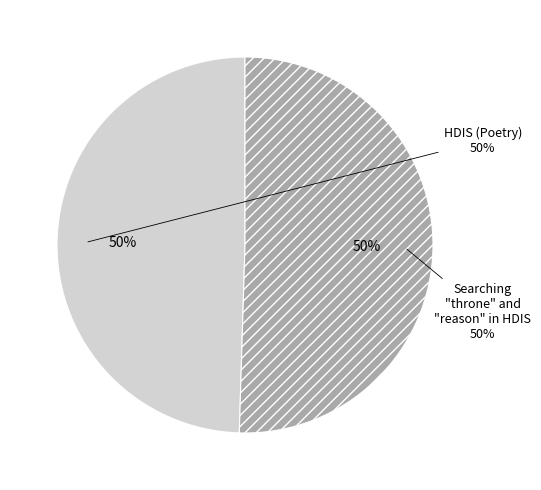

To the nearest percent, what is the combined percentage of Searching throne and reason in HDIS and HDIS (Poetry)?

100%